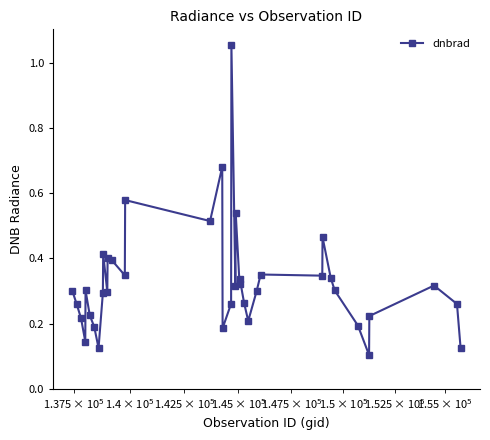

True or false: there are more than 2 points higher than both neighbors.

True